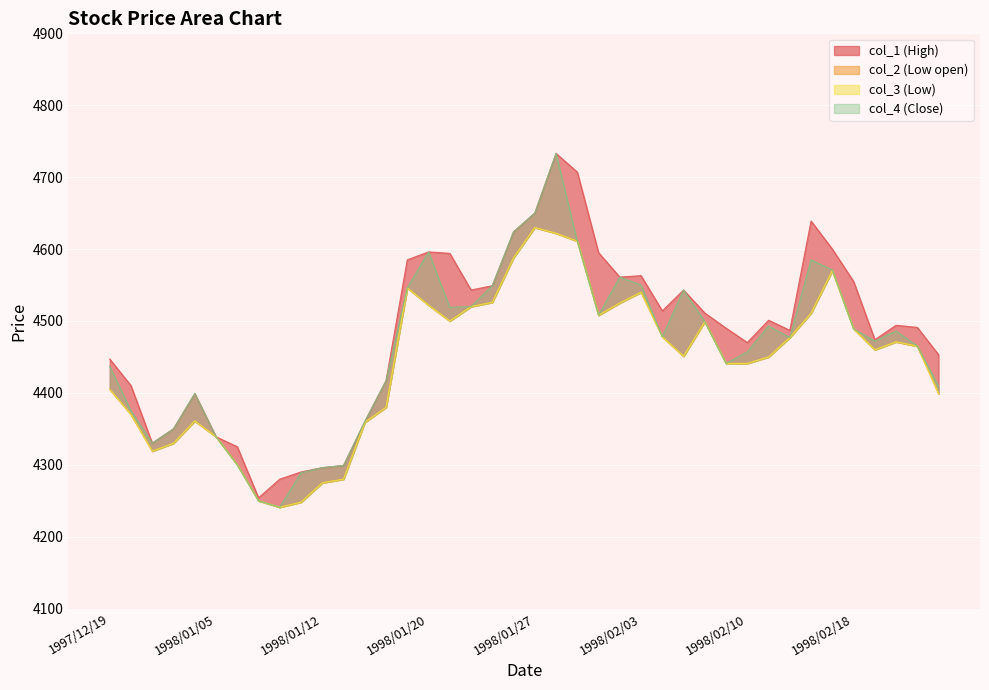

Is the value of col_4 at 1998/01/23 greater than the value of col_2 at 1998/01/20?

Yes